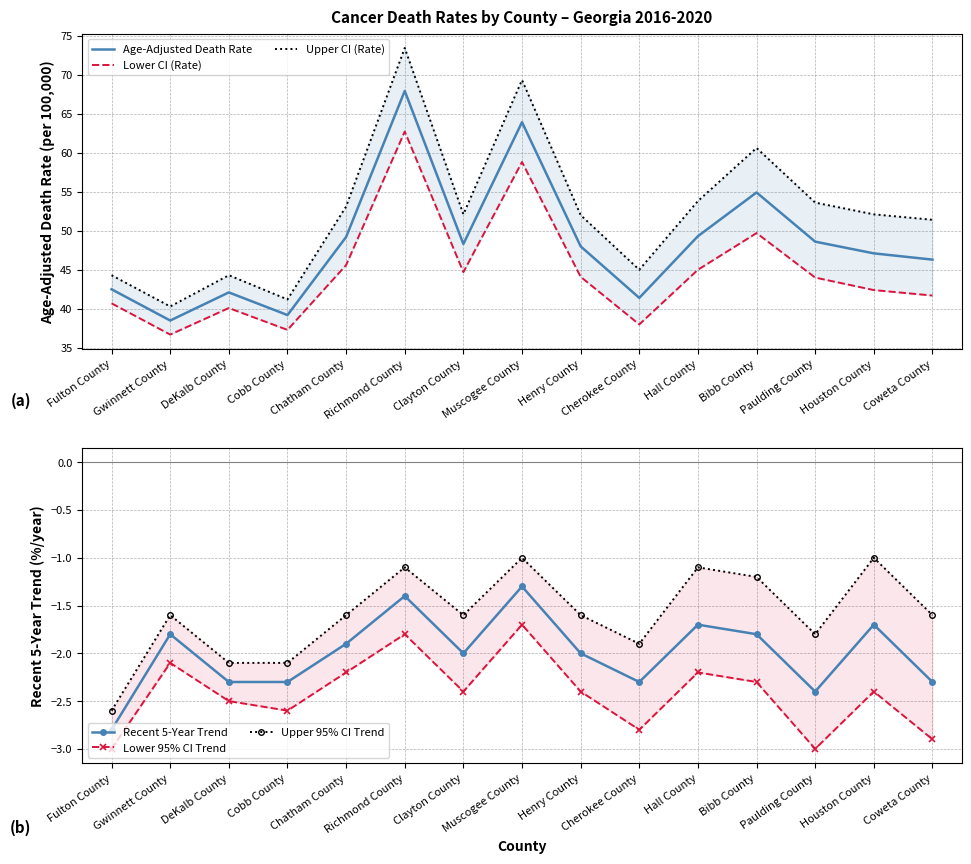

True or false: Upper 95% CI Trend and Age-Adjusted Death Rate intersect in this chart.

False